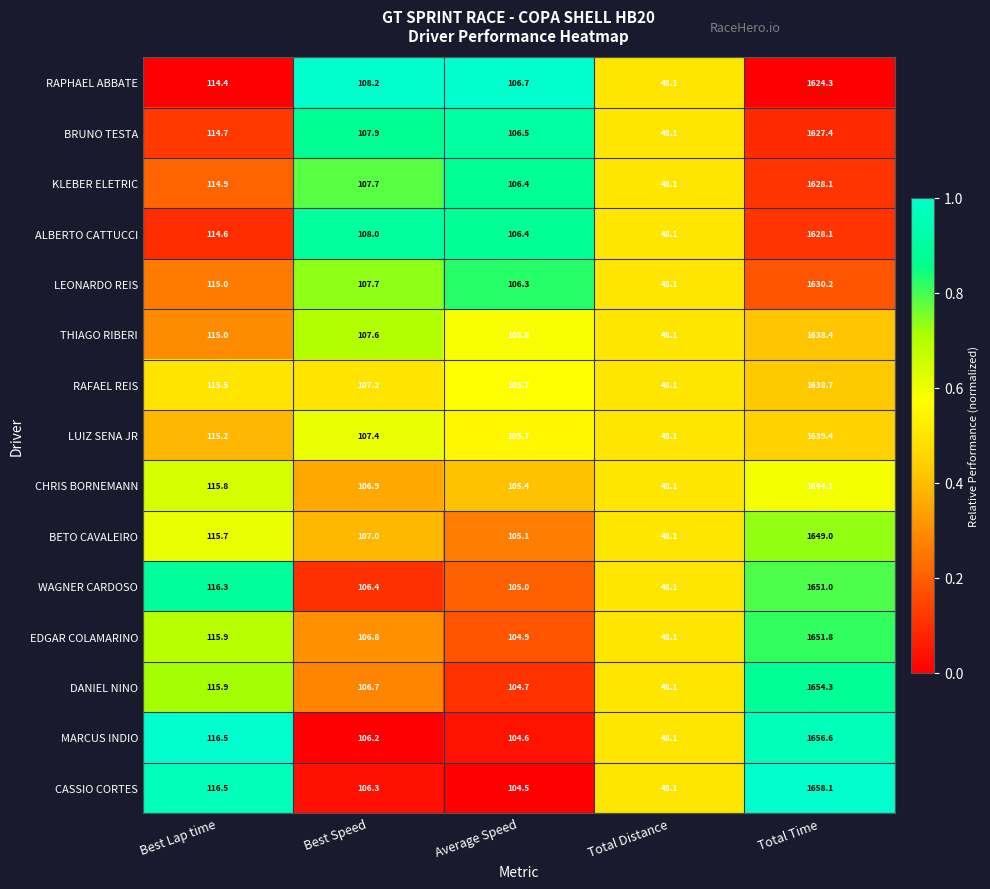

What is the sum of all KLEBER ELETRIC values?

2005.2